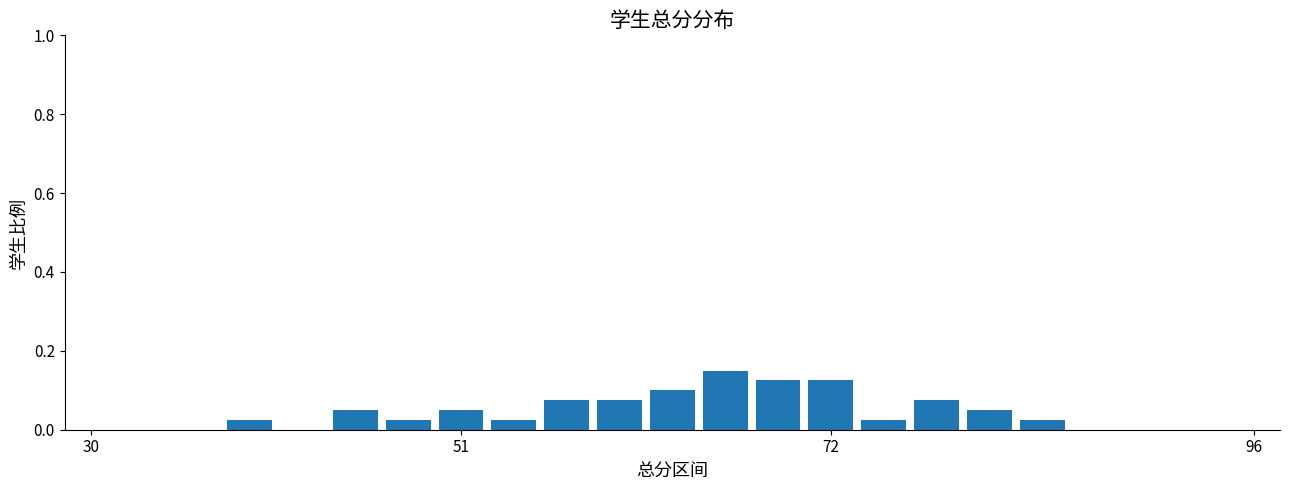

What is the sum of all values?

1.0